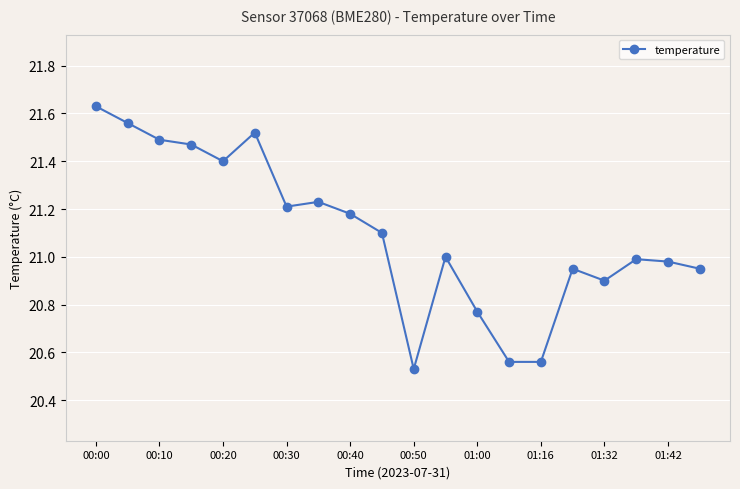

What is the difference between the maximum and minimum values?

1.1